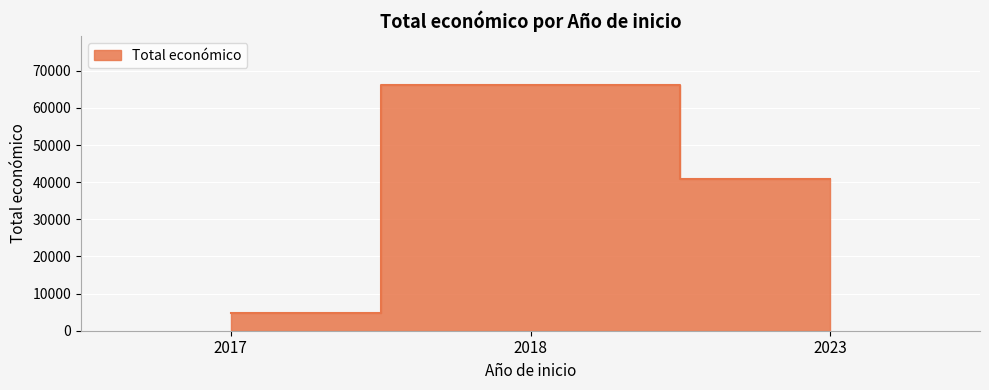

What is the smallest value displayed?

4640